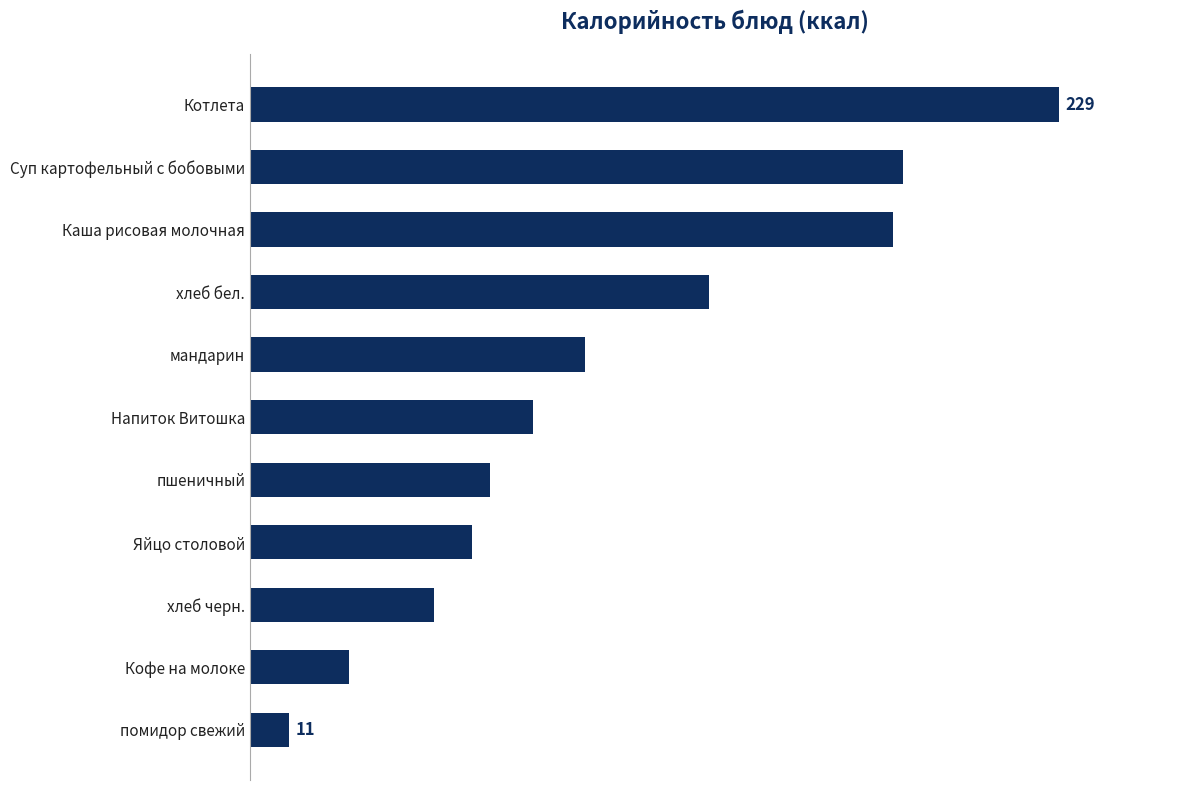

What is the difference between the maximum and minimum values?

218